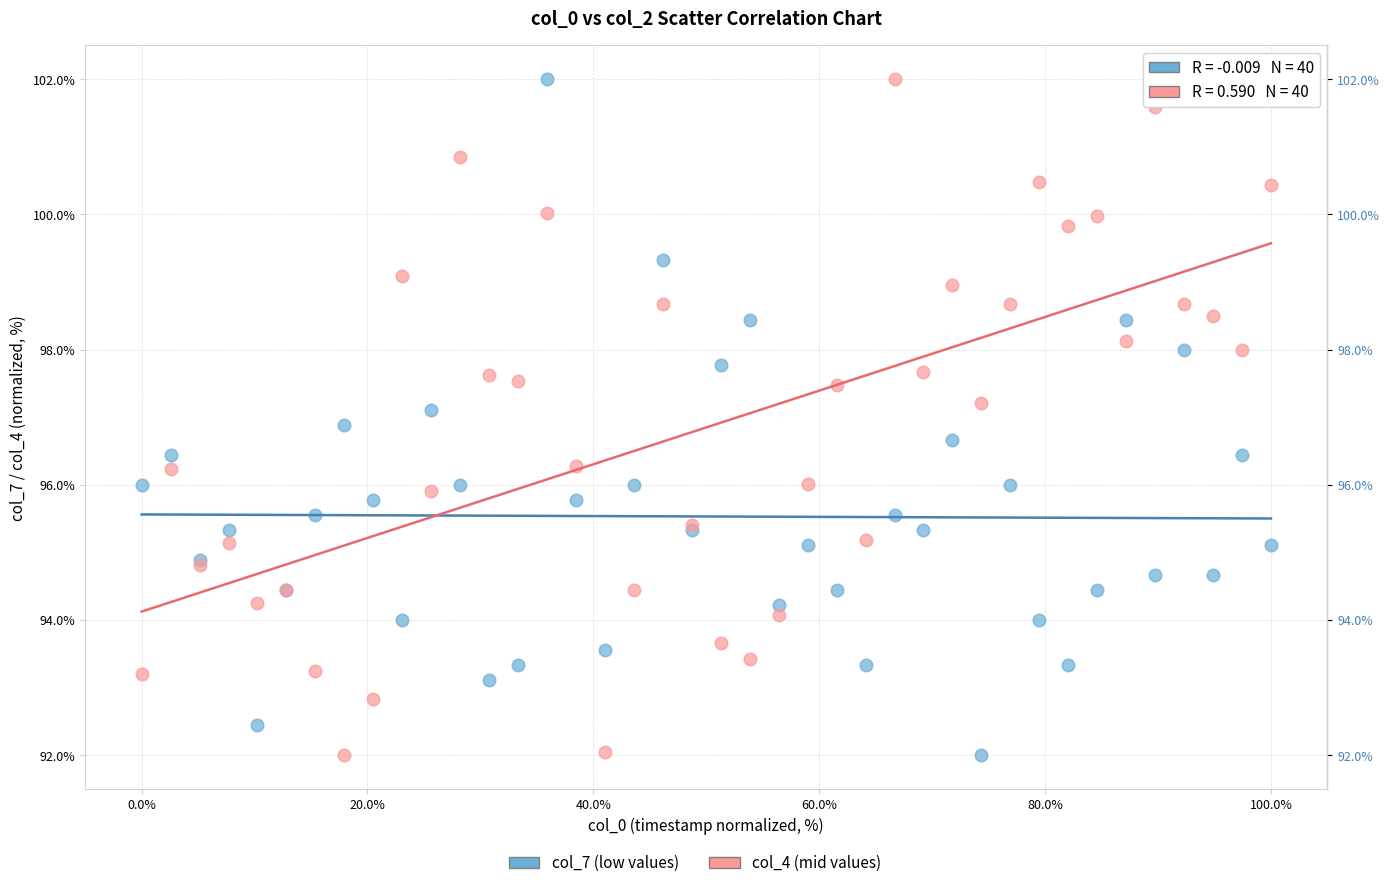

What is the X range (max minus min) for the scatter plot?

100.0